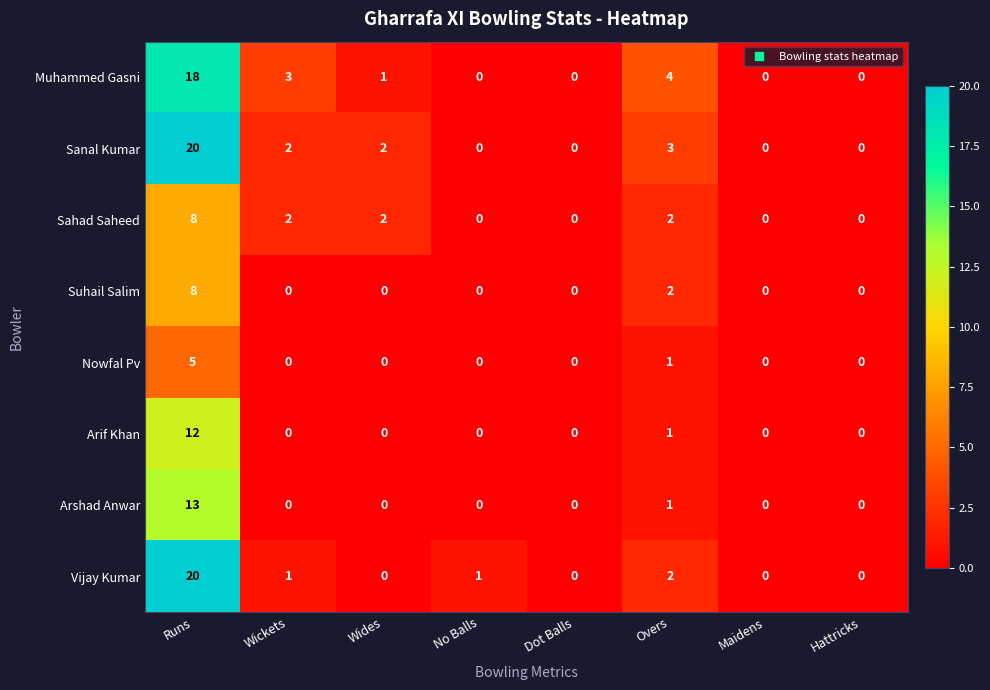

What is the difference between the highest and lowest values at Wickets?

3